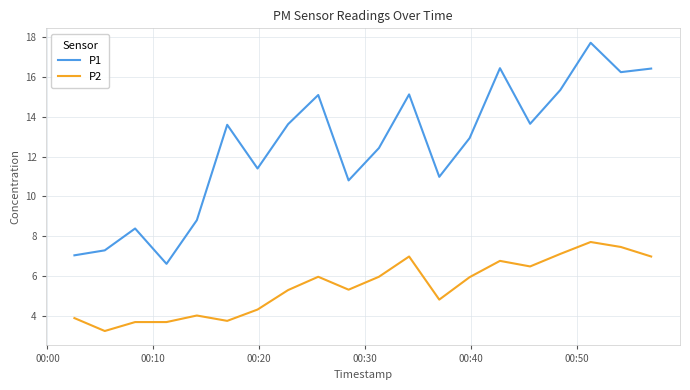

Which series has the largest total across all categories?

P1